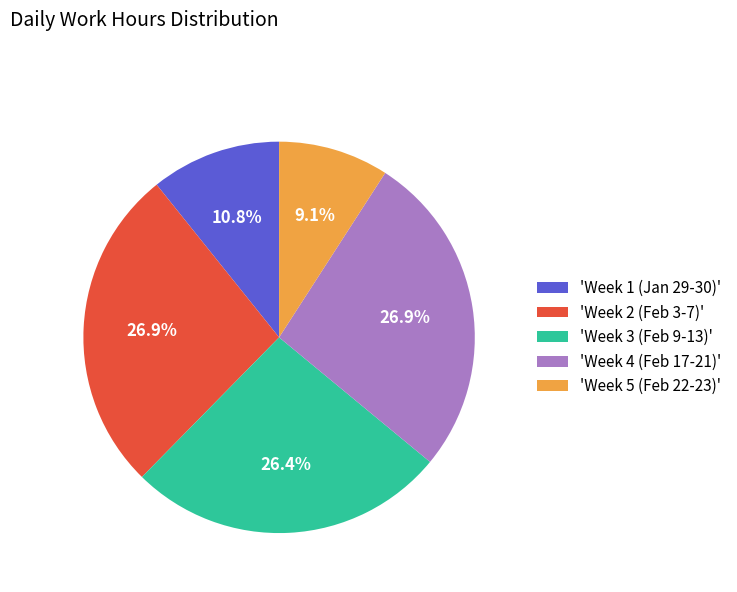

What percentage do 'Week 2 (Feb 3-7)' and 'Week 5 (Feb 22-23)' together represent?

36.0%